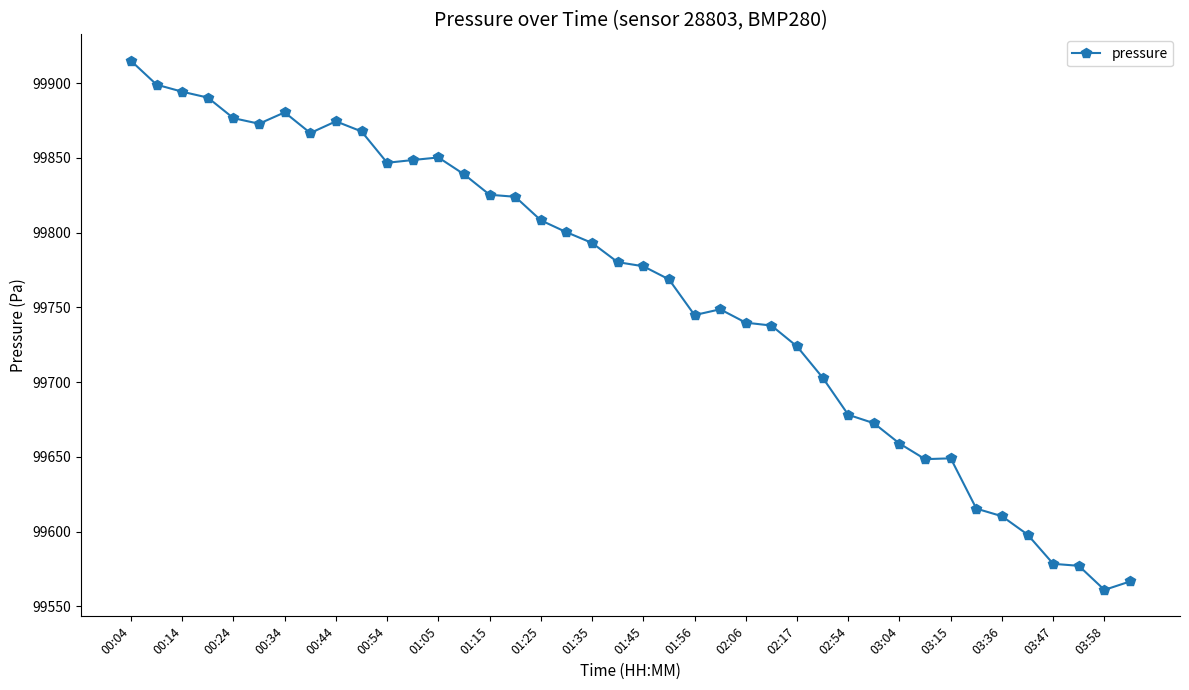

What is the value of the 8th point from the left?

99866.6